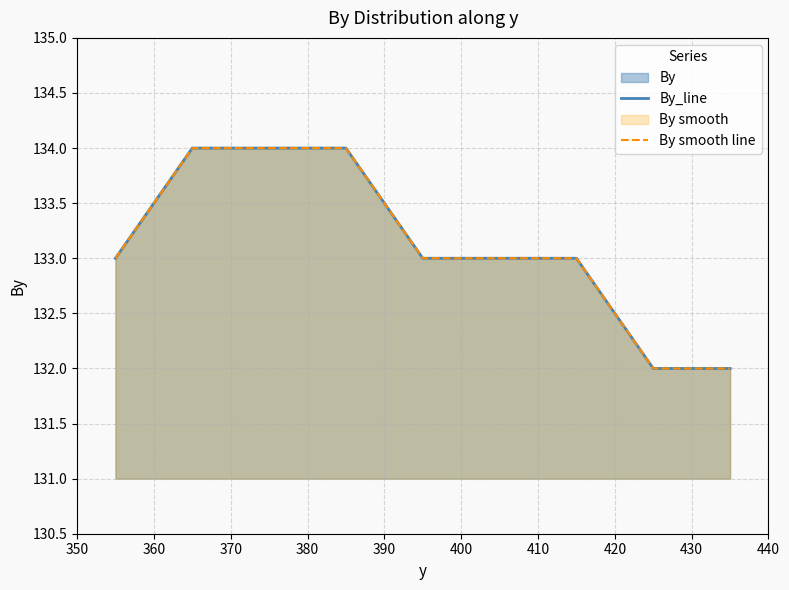

What is the minimum value for By_line?

132